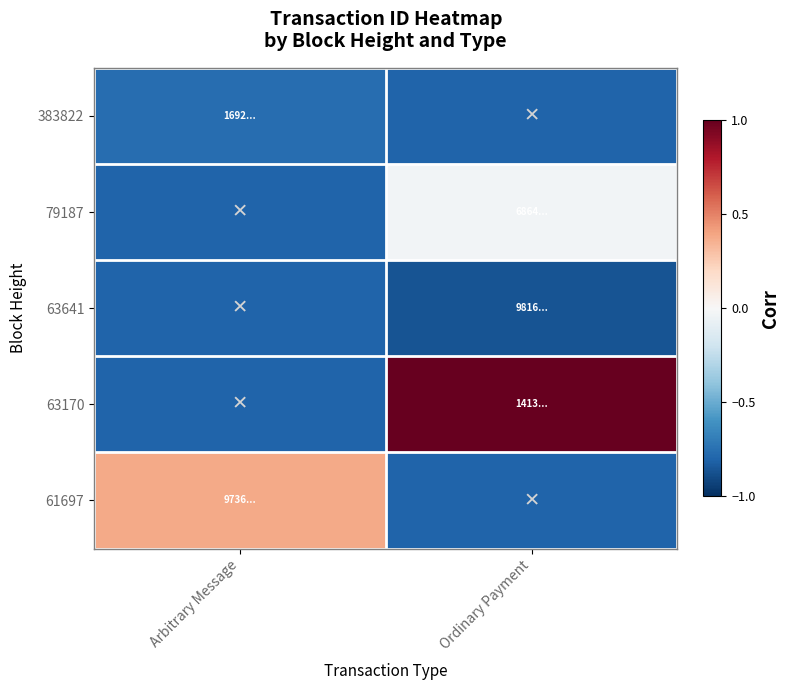

At how many categories does at least one series exceed 0?

2